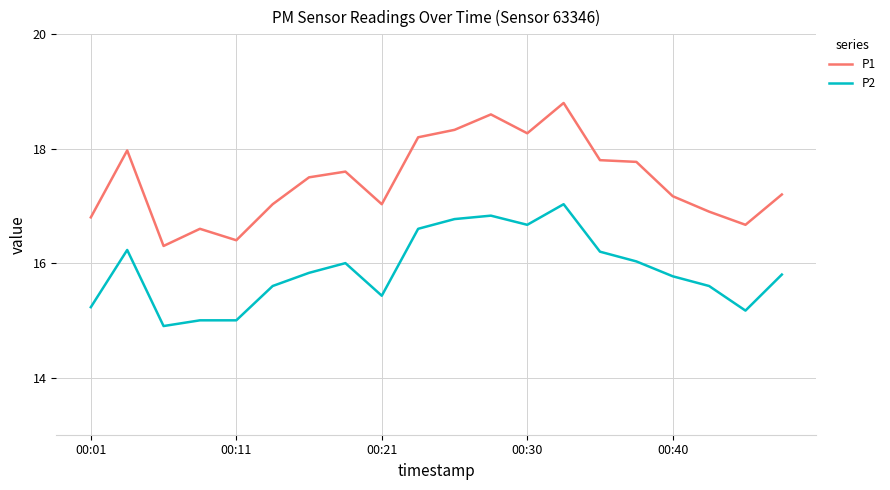

What is the smallest value displayed?

14.9